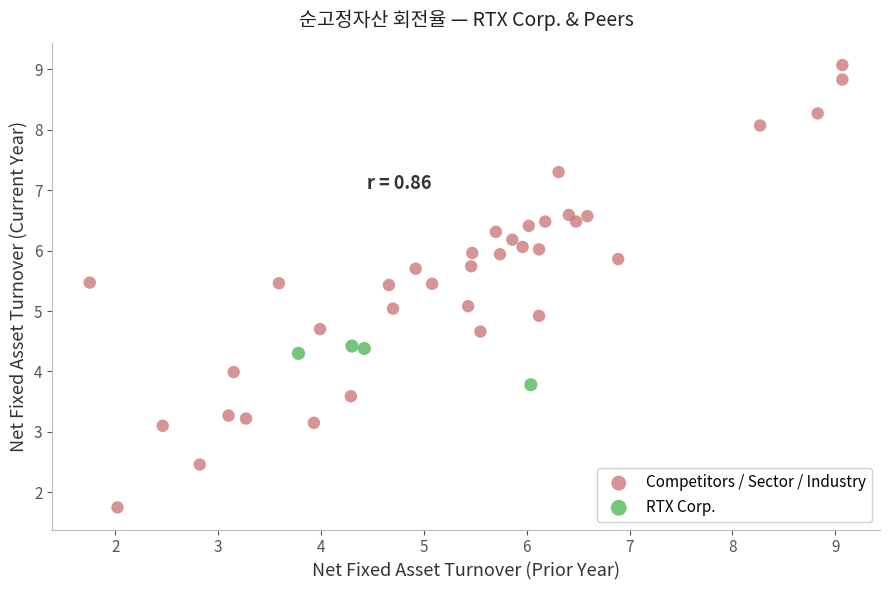

Which series has the largest Y range (max minus min)?

Competitors / Sector / Industry